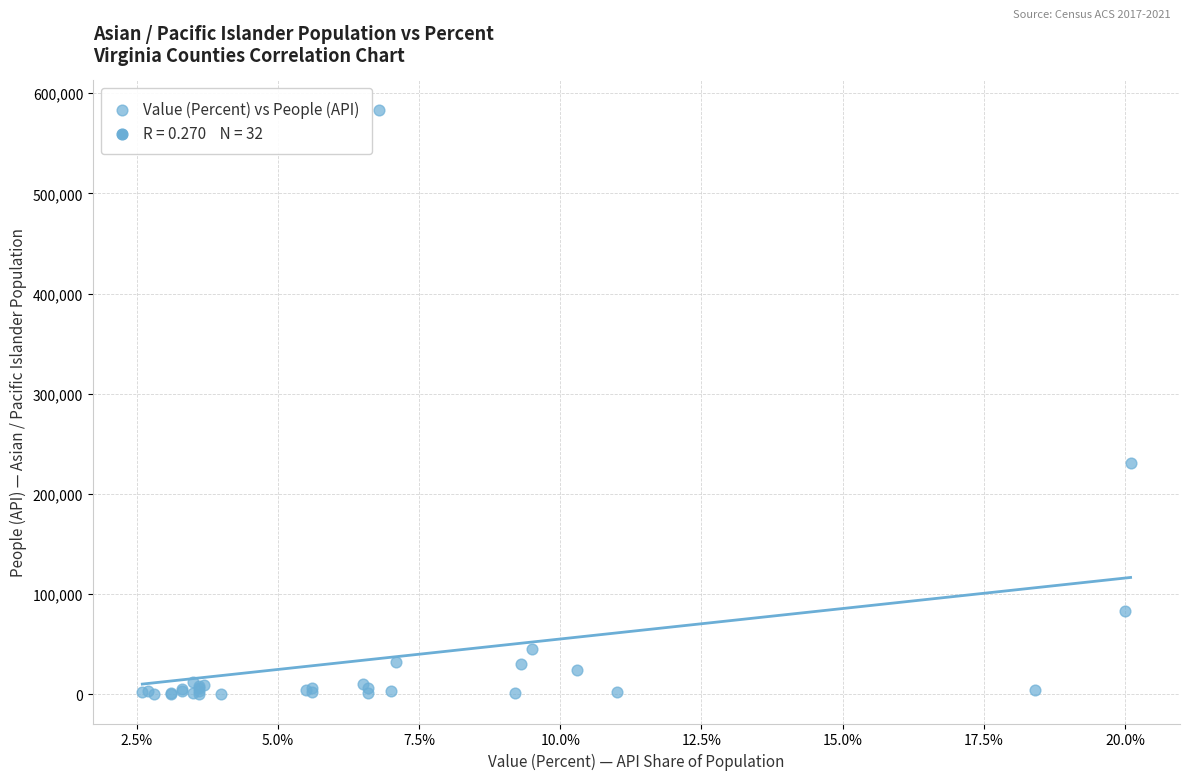

What Y value in the scatter plot is closest to 291796?

230627